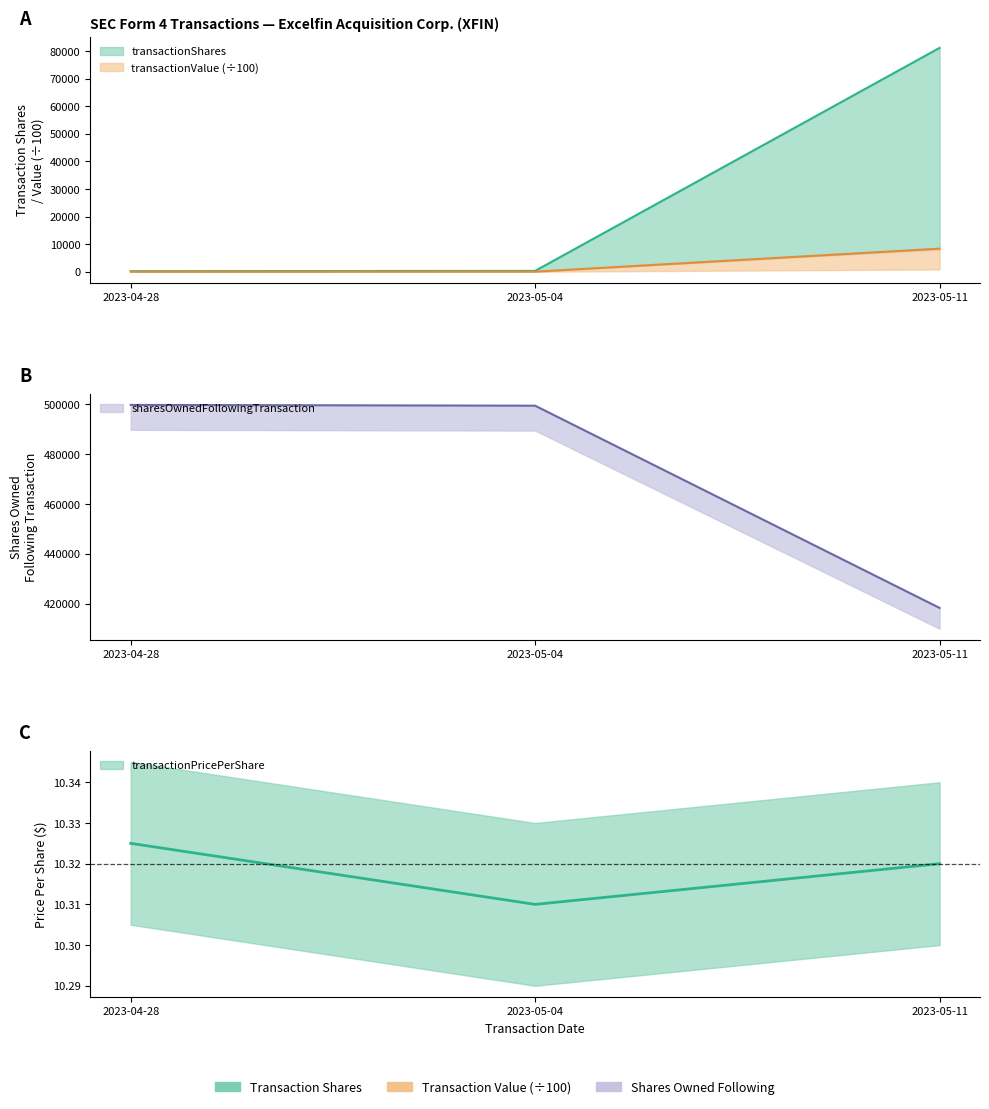

How many values in the sharesOwnedFollowingTransaction series are below 499490?

1